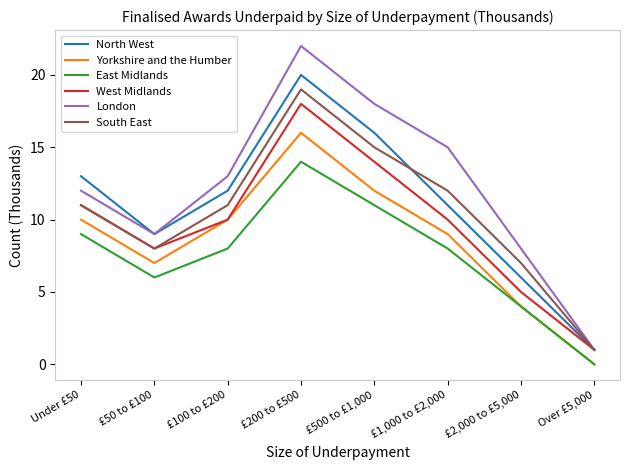

True or false: South East and Yorkshire and the Humber intersect in this chart.

False